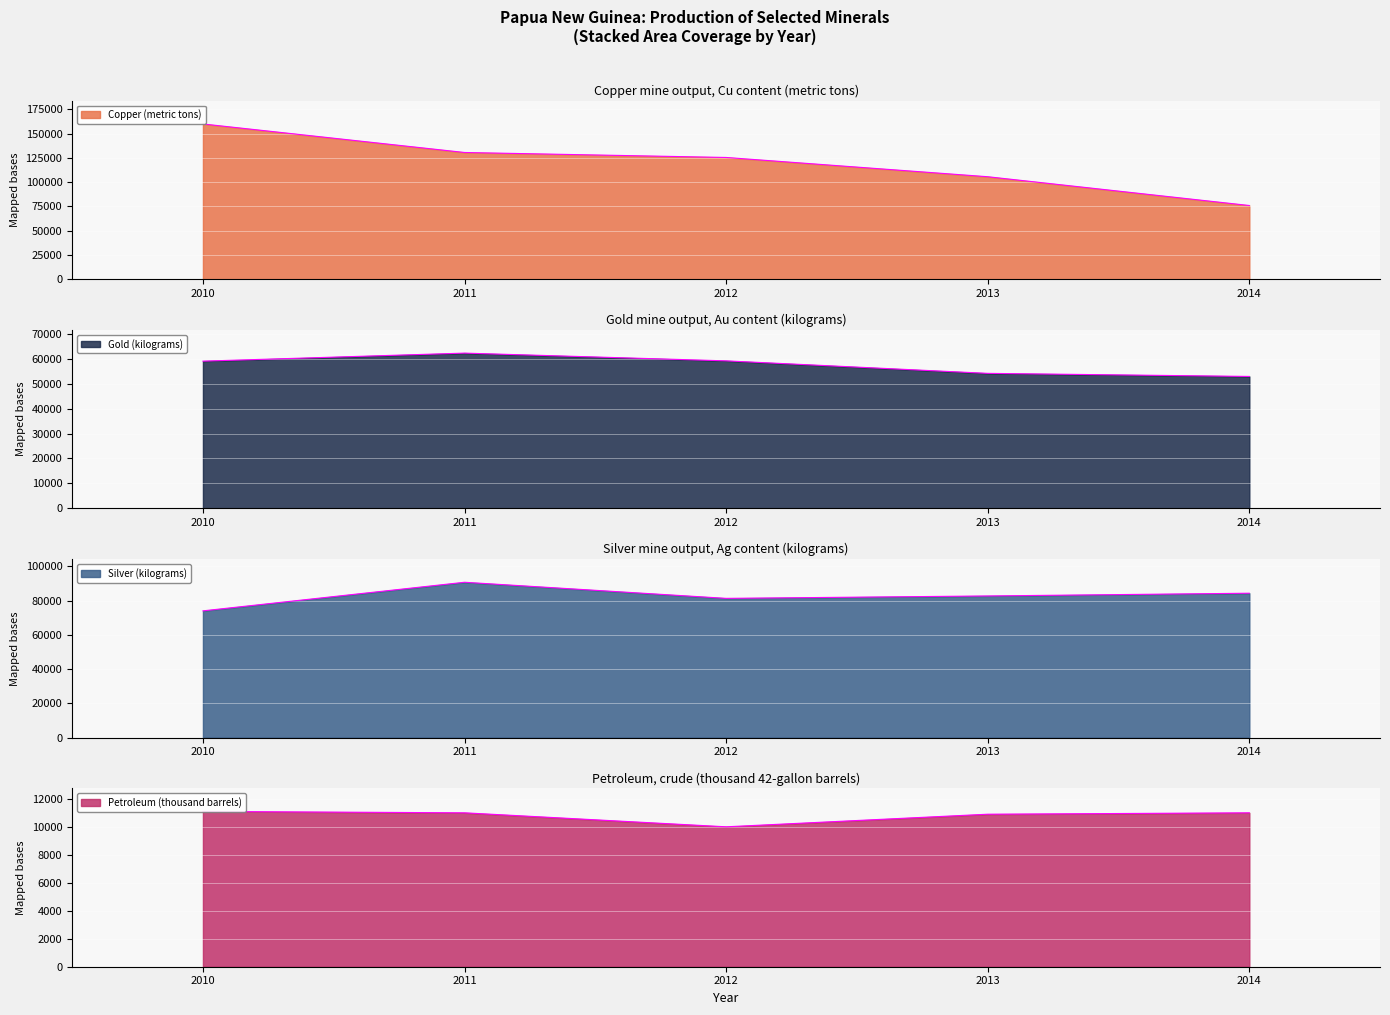

What is the approximate value of Copper (metric tons) at 2013?

105524